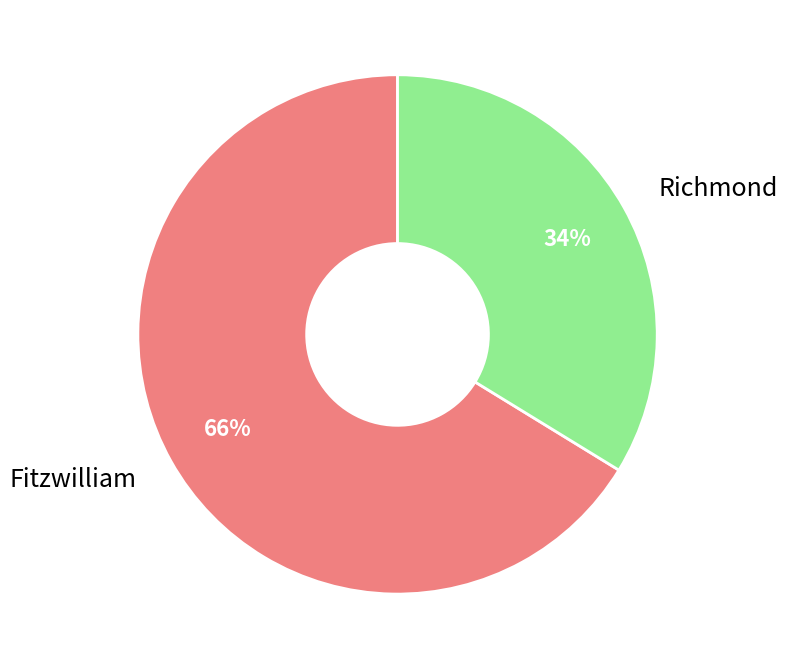

The Richmond slice represents 40% of the pie. True or false?

False